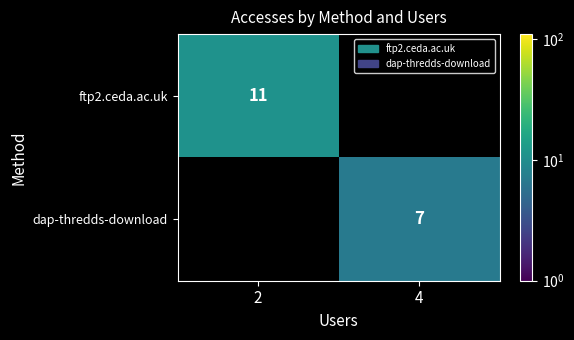

Which label corresponds to the largest value in the chart?

2